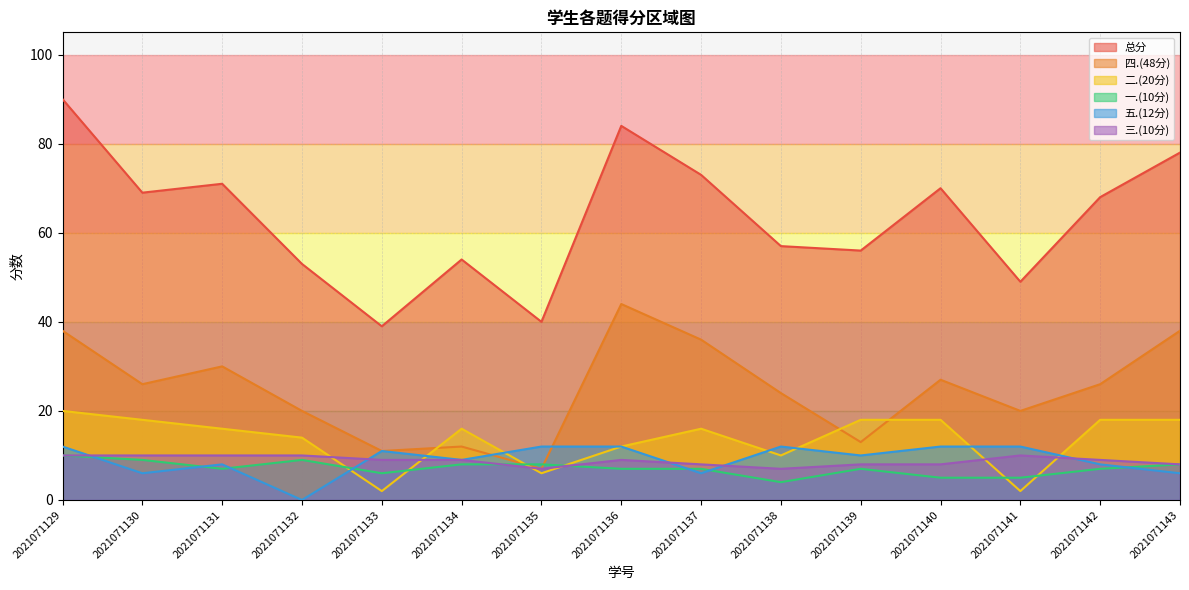

True or false: 三.(10分) and 四.(48分) cross at least once.

False